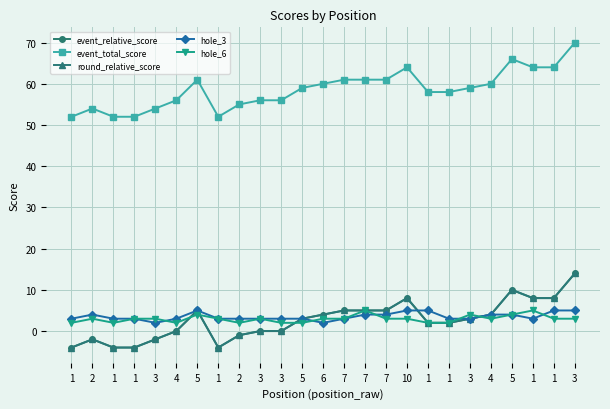

What is the total value across all series at 5?

80